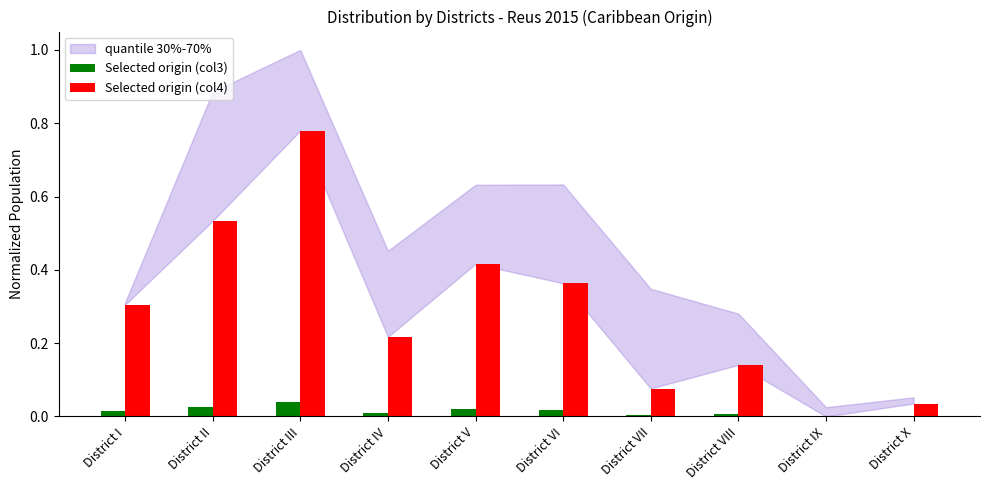

Is it true that Selected origin (col3) equals 0.0 at District VI?

True